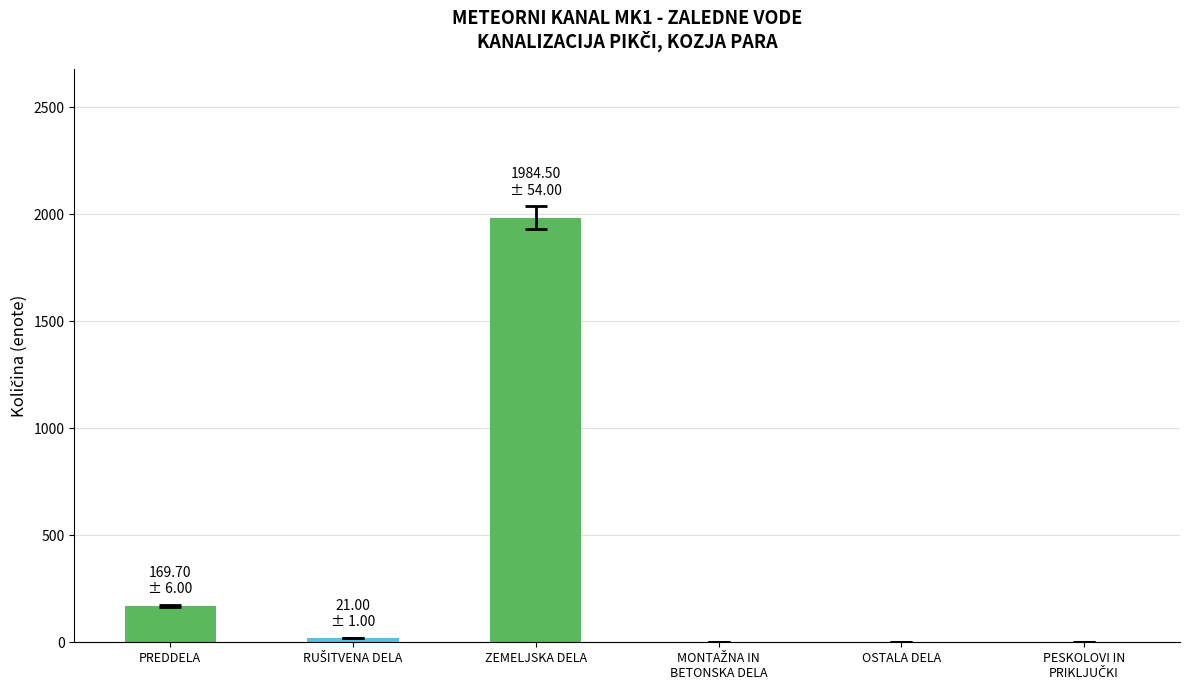

What is the maximum value shown in the chart?

1984.5